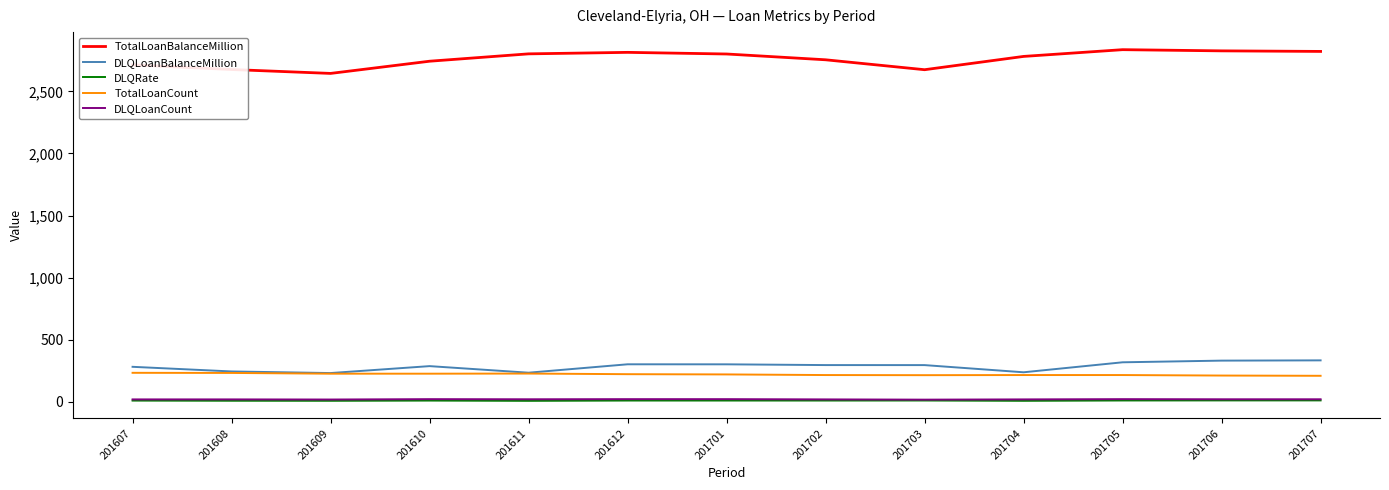

True or false: TotalLoanBalanceMillion has a value of 4821.8 at 201701.

False